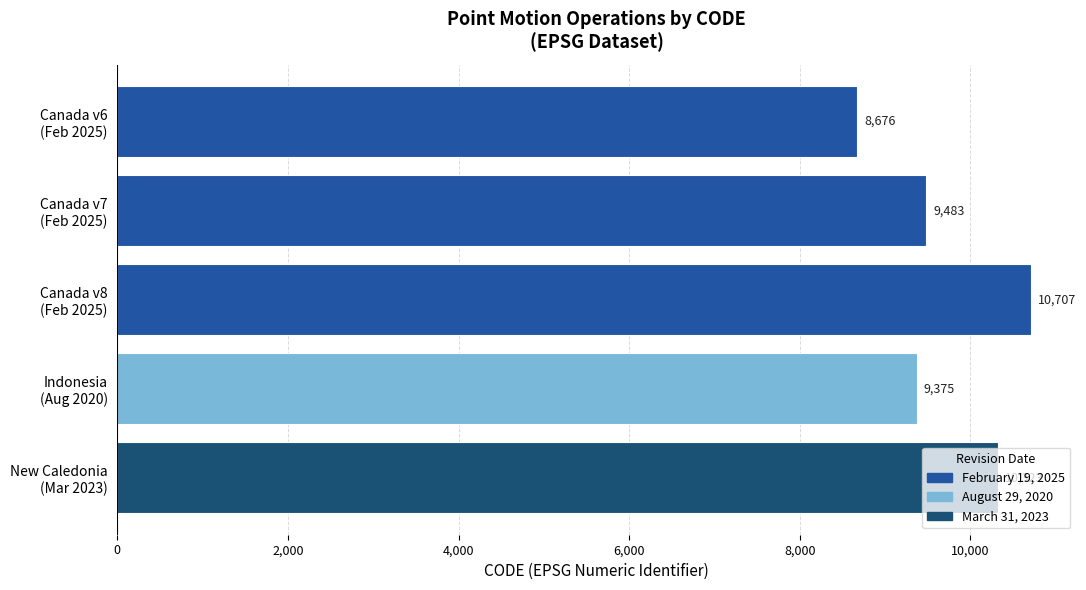

Count the number of categories in the chart.

5